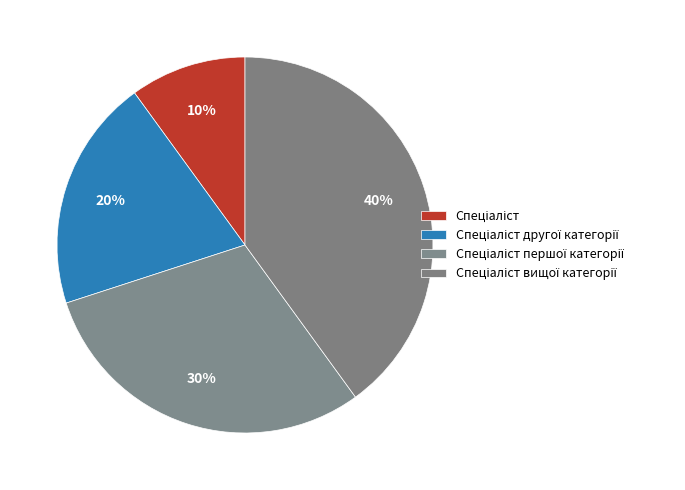

To the nearest percent, what is the difference between the Спеціаліст другої категорії and Спеціаліст вищої категорії slice percentages?

20%